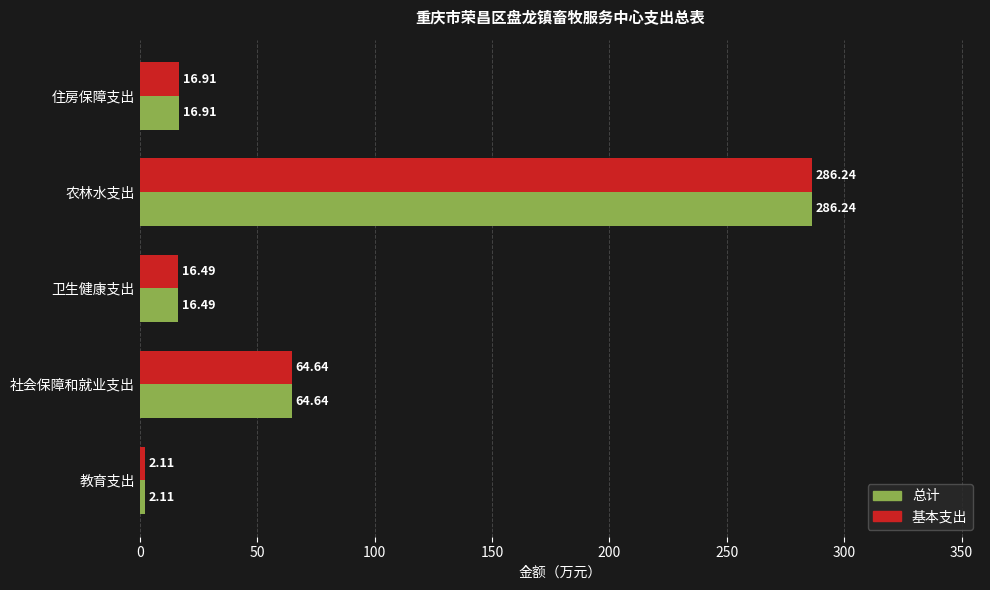

At which label is 总计 closest to 144?

社会保障和就业支出